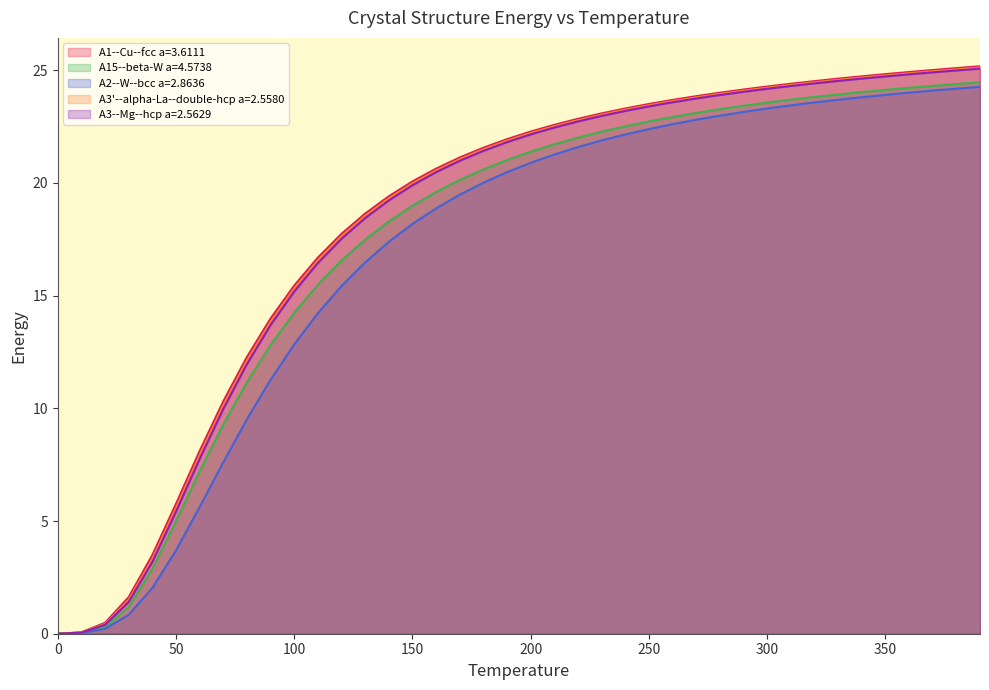

What is the difference between the highest and lowest values at 40?

1.5